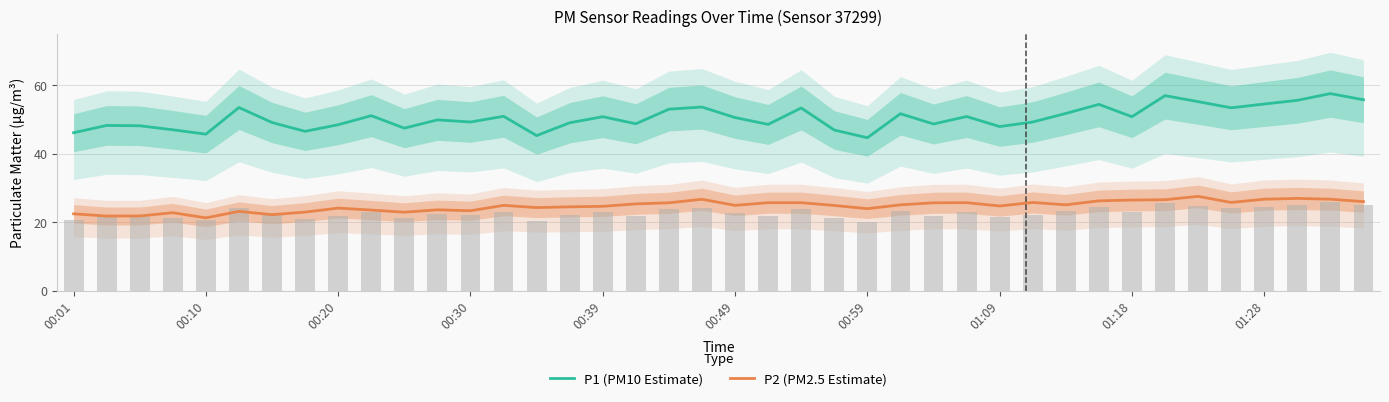

What is the minimum value for P1 (PM10 Estimate)?

44.7